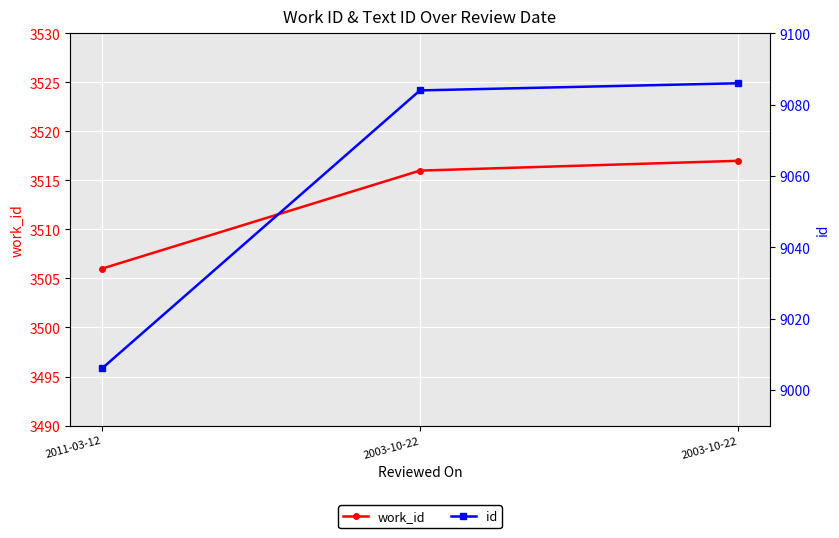

What is the value of the id point at the 1st from the left?

9006